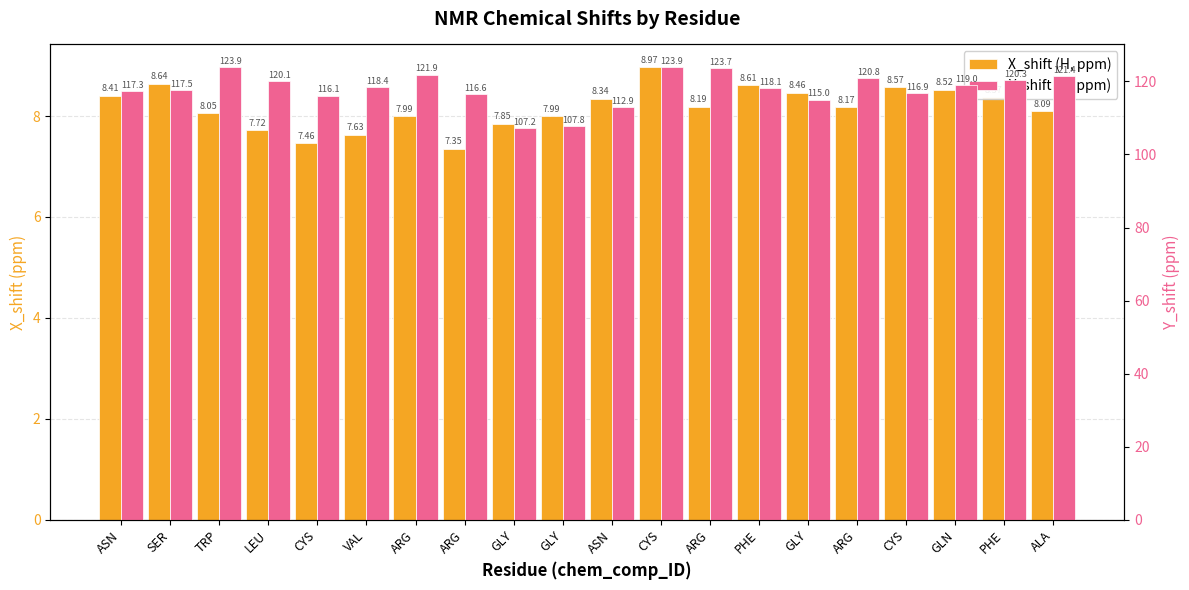

What is the sum of all X_shift (H, ppm) values?

163.4